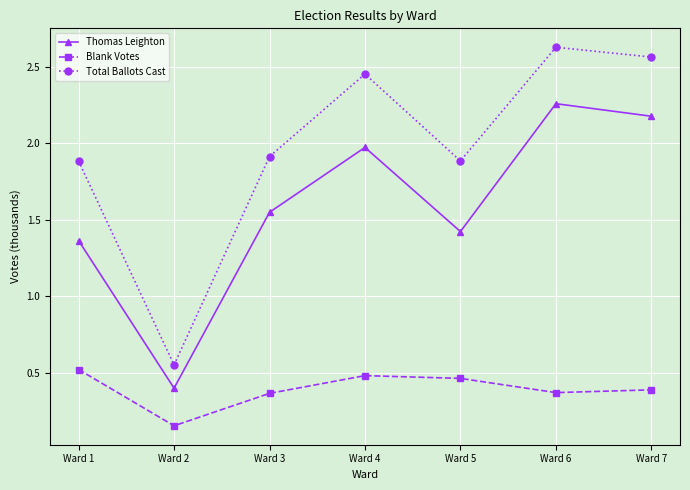

Is it true that Thomas Leighton equals 0.7 at Ward 3?

False